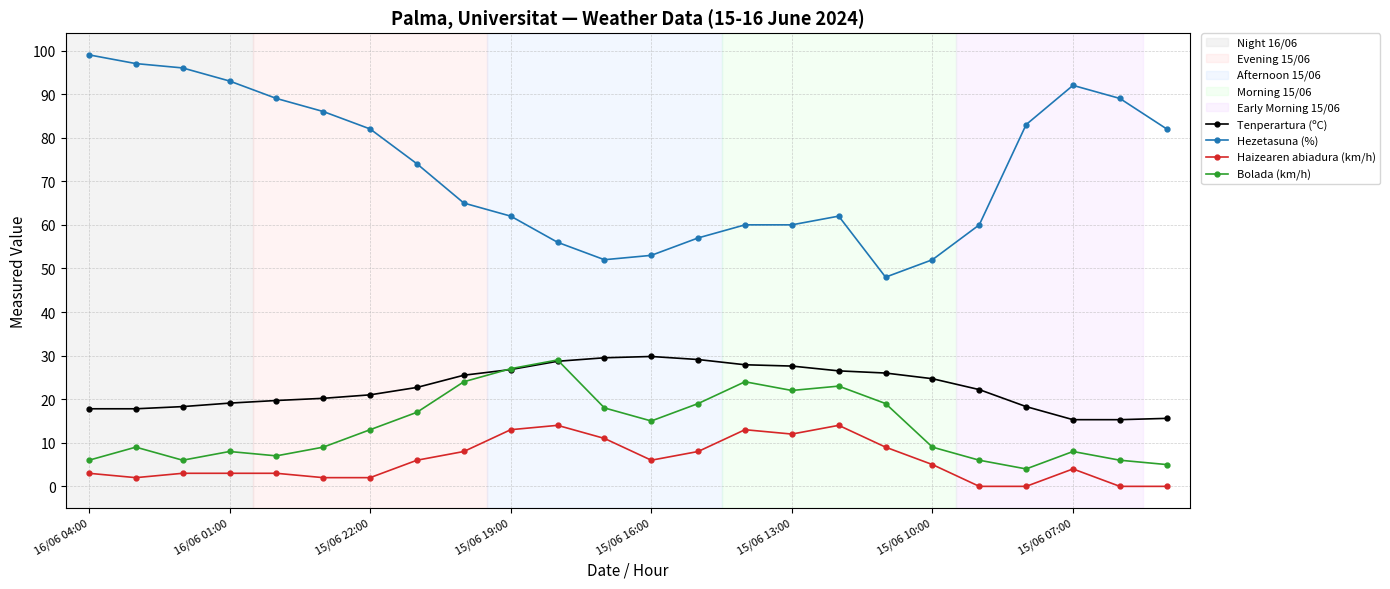

What is the highest value of the Tenperartura (ºC) series?

29.8